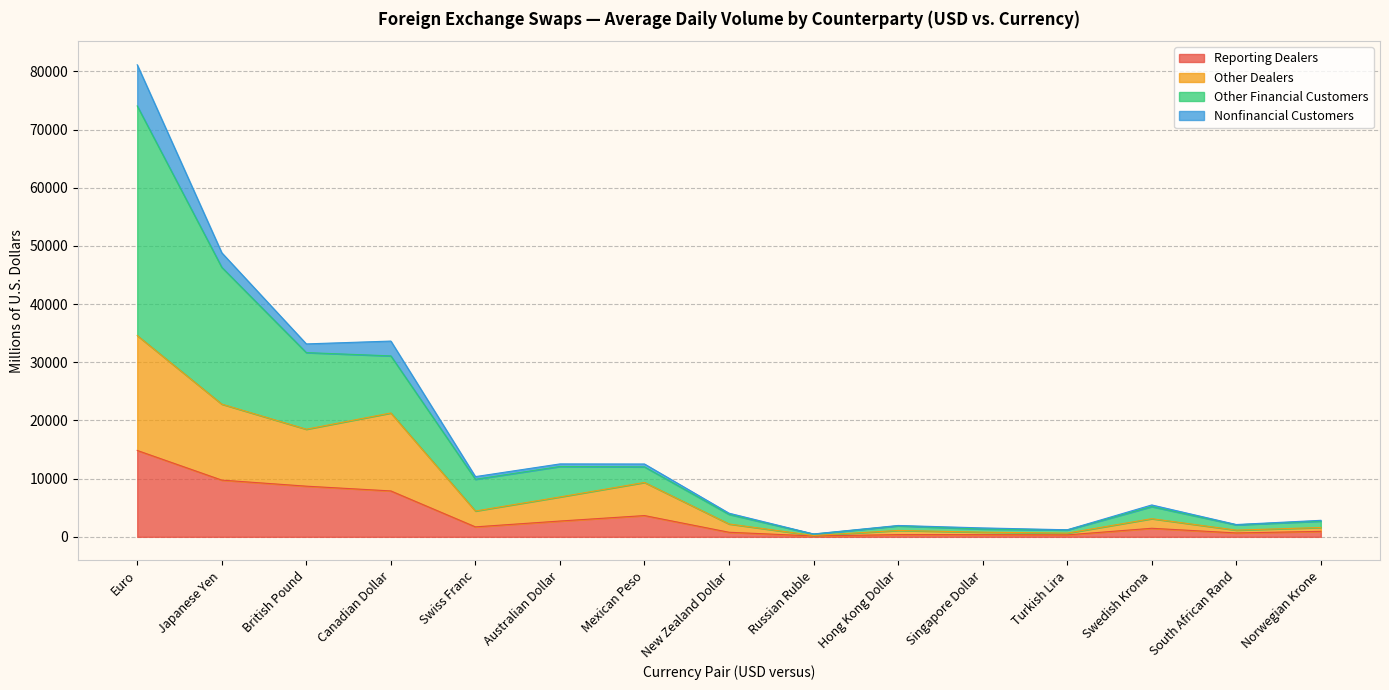

Where does the Other Dealers series first go above 3122?

Euro